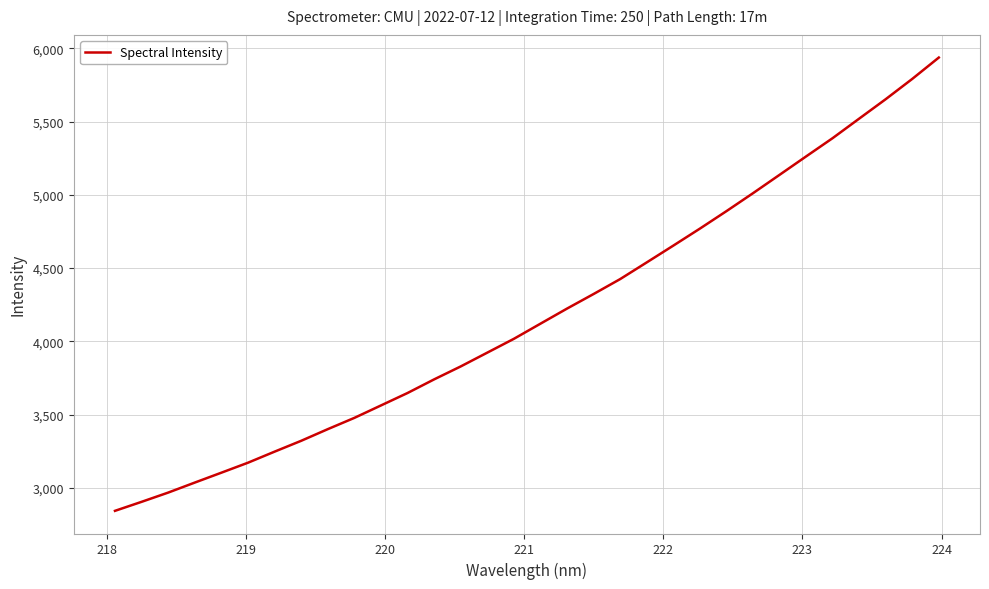

Does the chart display data point markers on the line(s)?

No